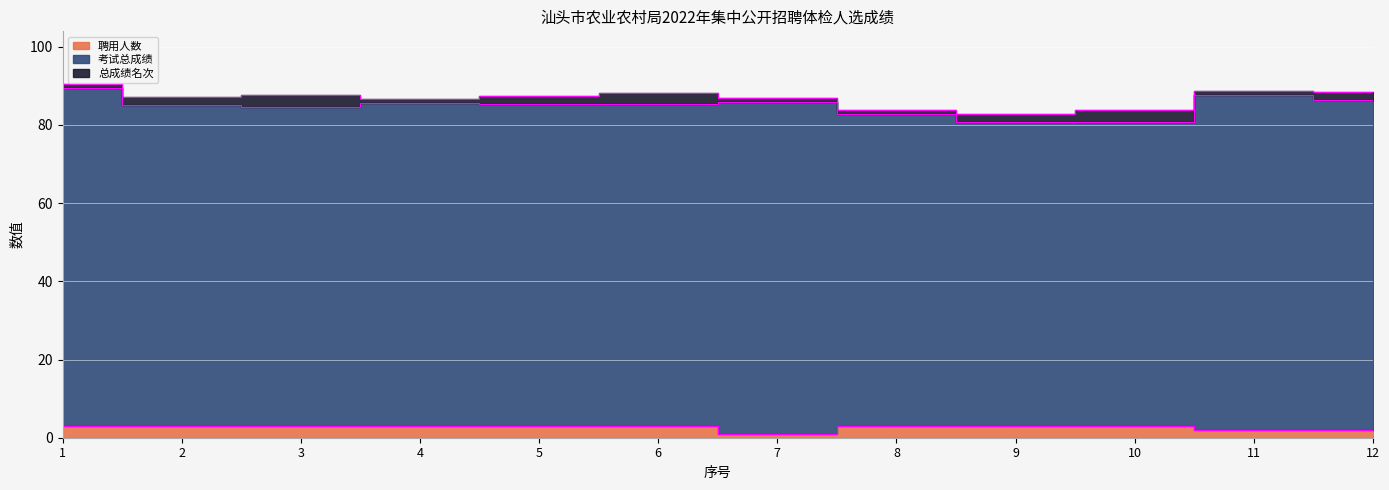

What is the difference between the highest and lowest values at 4?

81.5